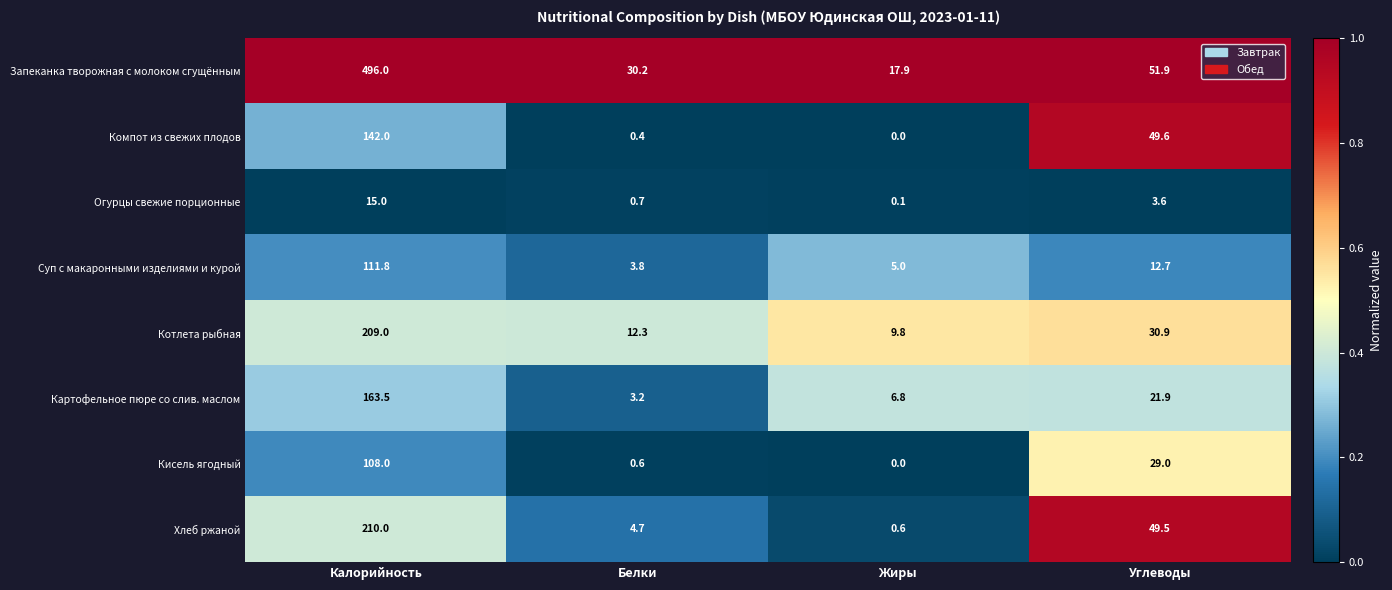

What is the difference between the highest and lowest values at Углеводы?

48.3